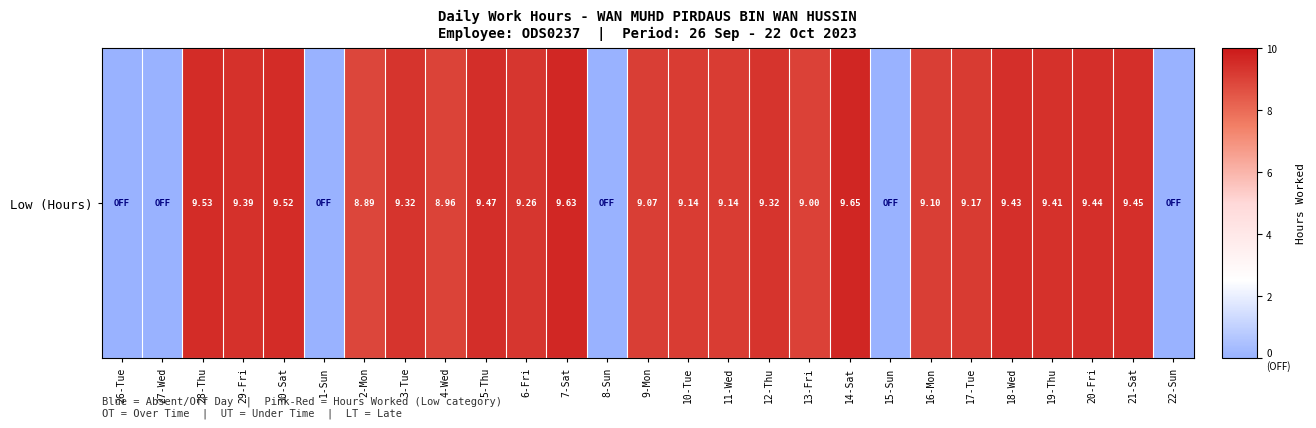

What is the sum of the values at 26-Tue and 19-Thu?

9.4